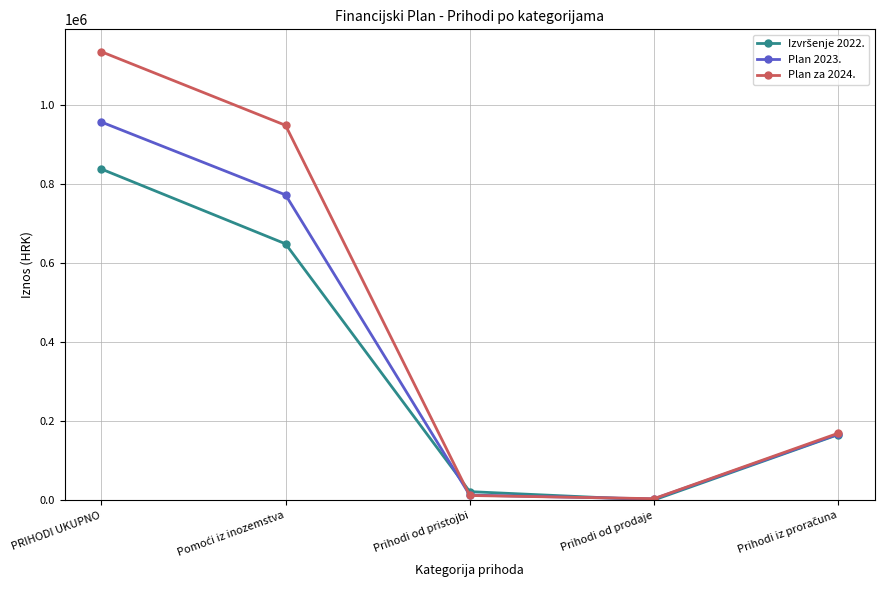

Which series has the widest spread of values?

Plan za 2024.